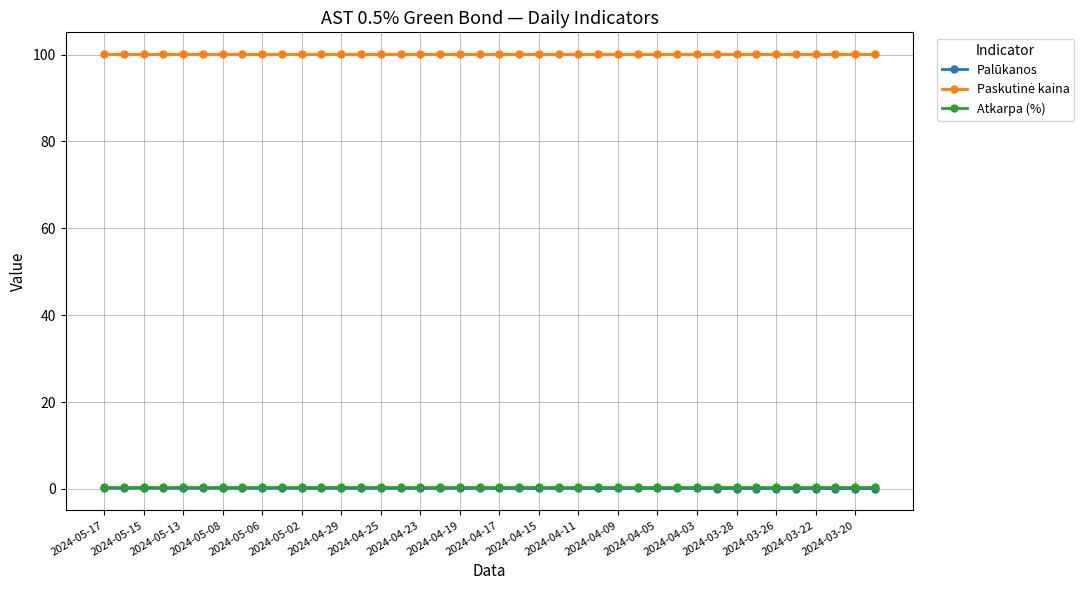

At how many categories does at least one series exceed 74?

40